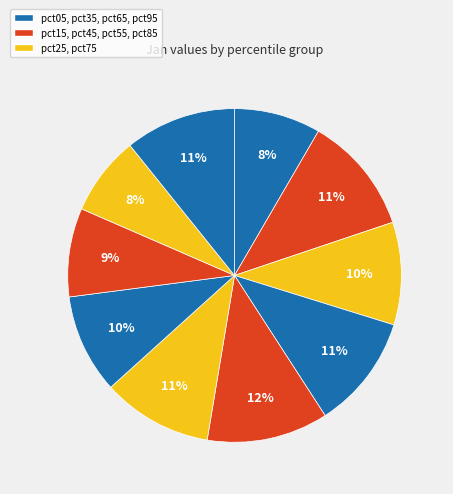

Count the number of slices in the pie.

10